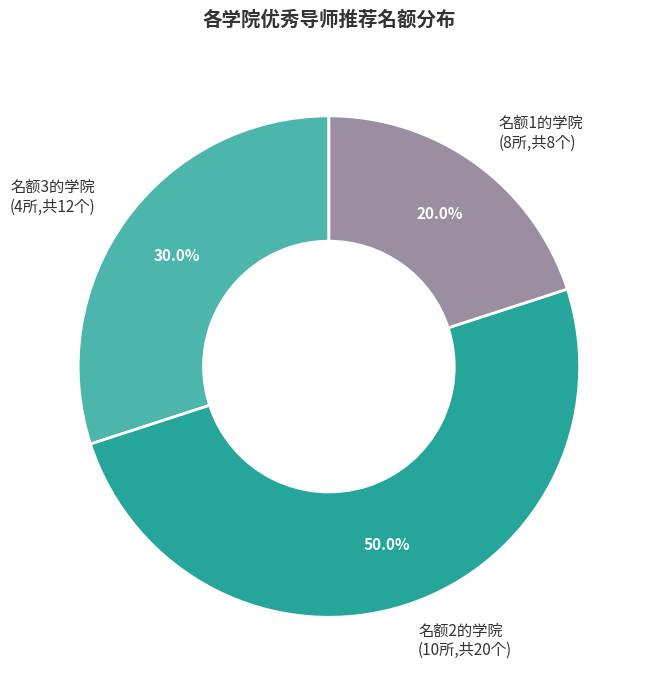

Which has a higher value, 名额2的学院 (10所,共20个) or 名额3的学院 (4所,共12个)?

名额2的学院 (10所,共20个)